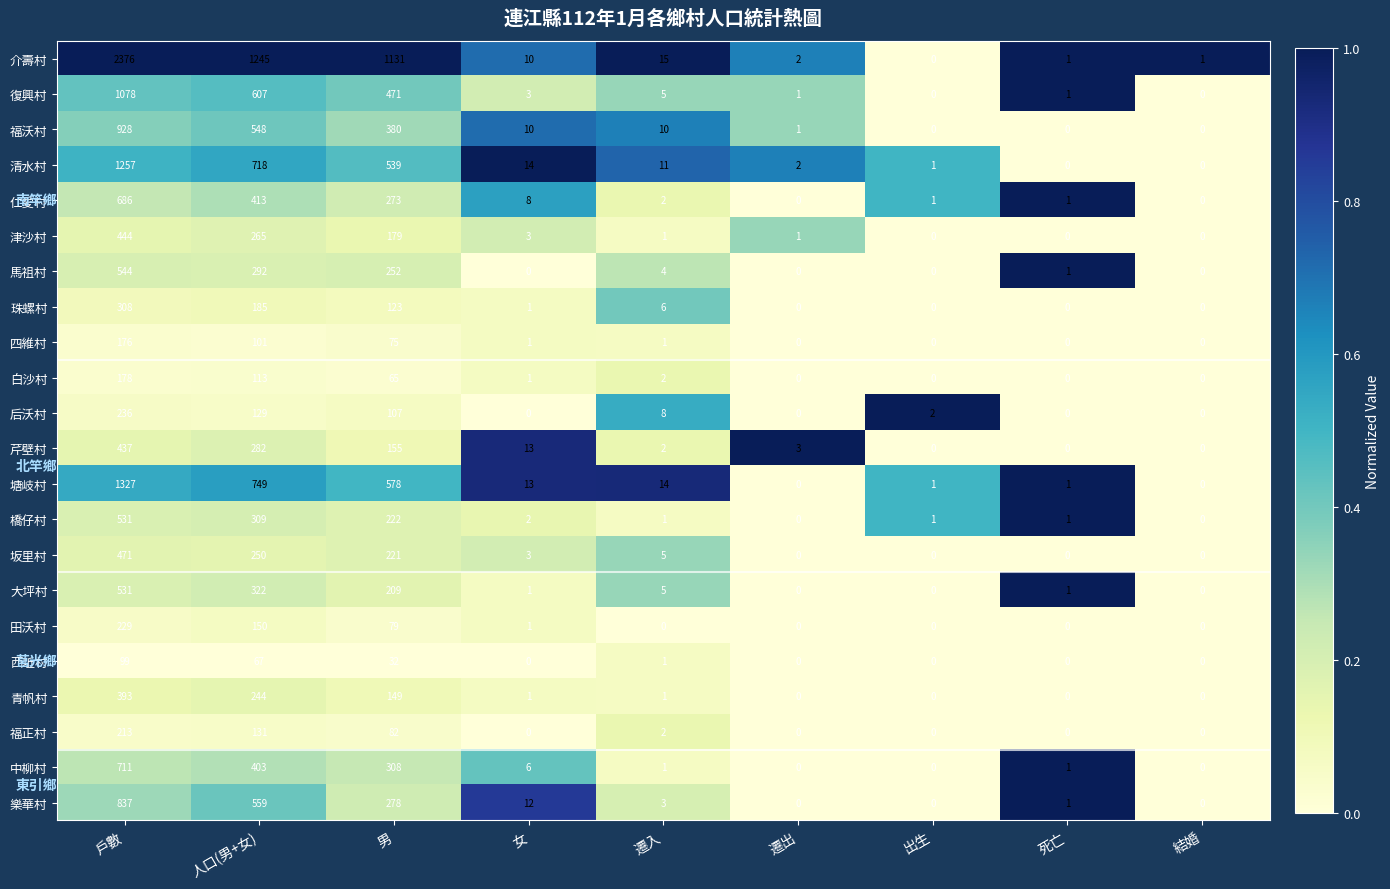

At how many categories does at least one series exceed 0?

9